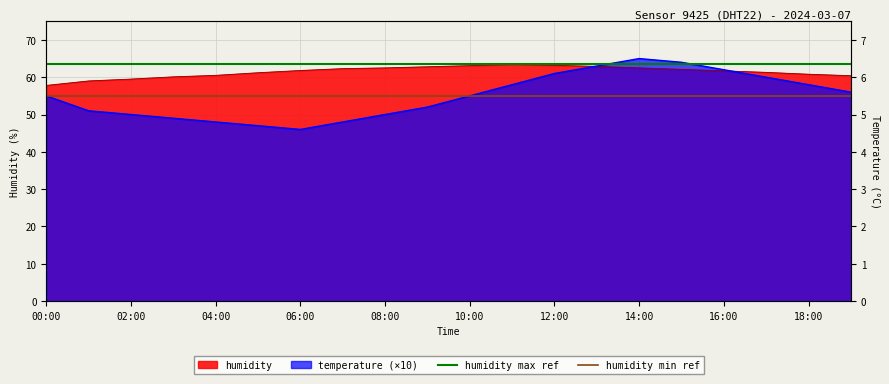

What is the spread (max minus min) of values at 02:00?

8.5